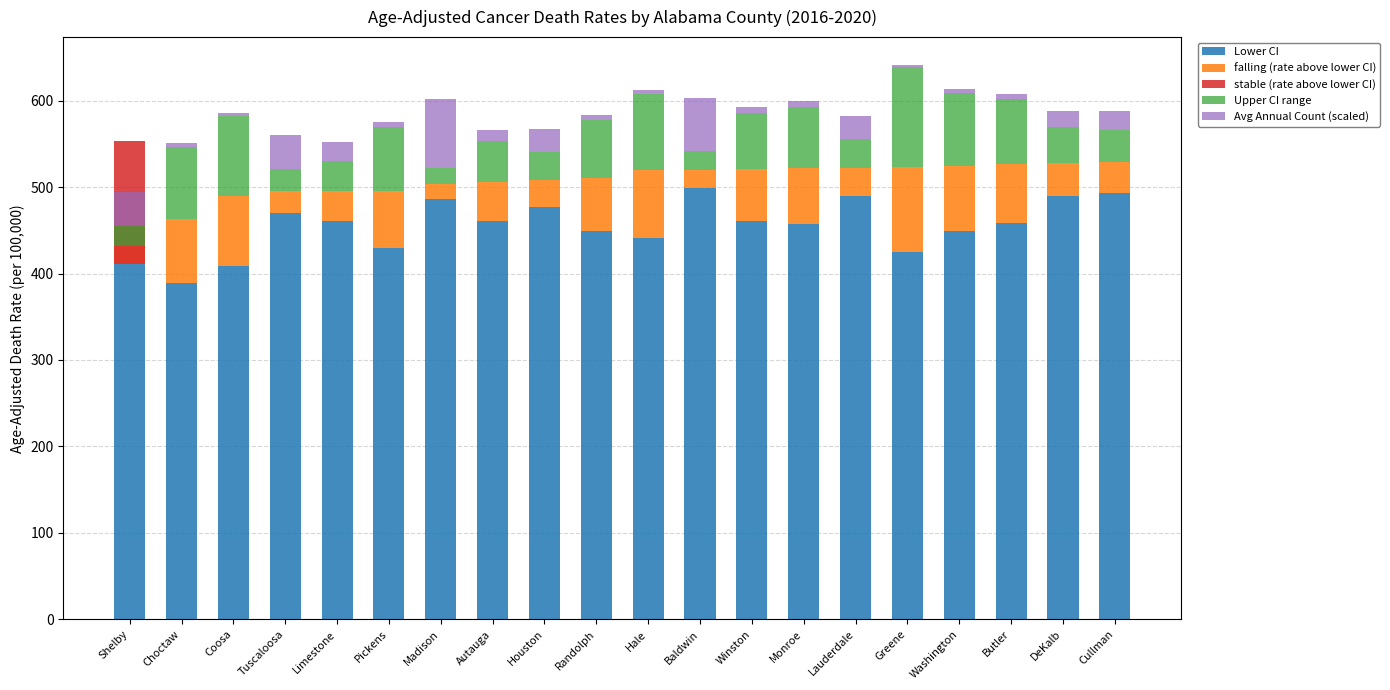

How many bars are there in each group?

5